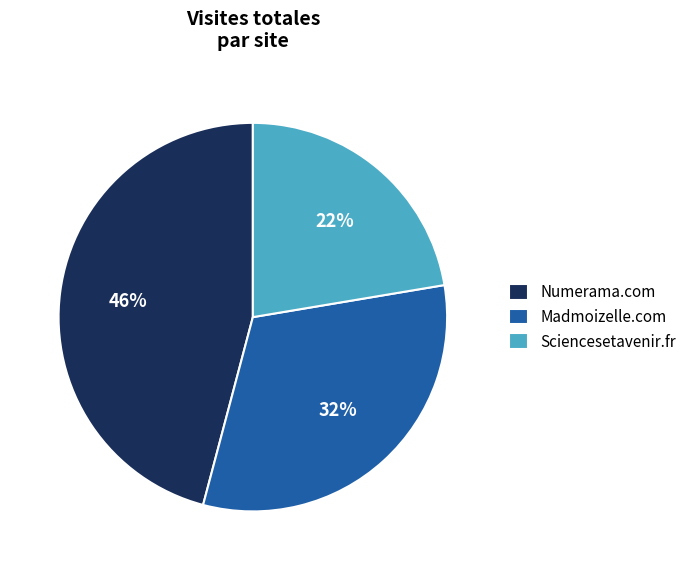

Is the sum of Madmoizelle.com and Sciencesetavenir.fr greater than half?

Yes